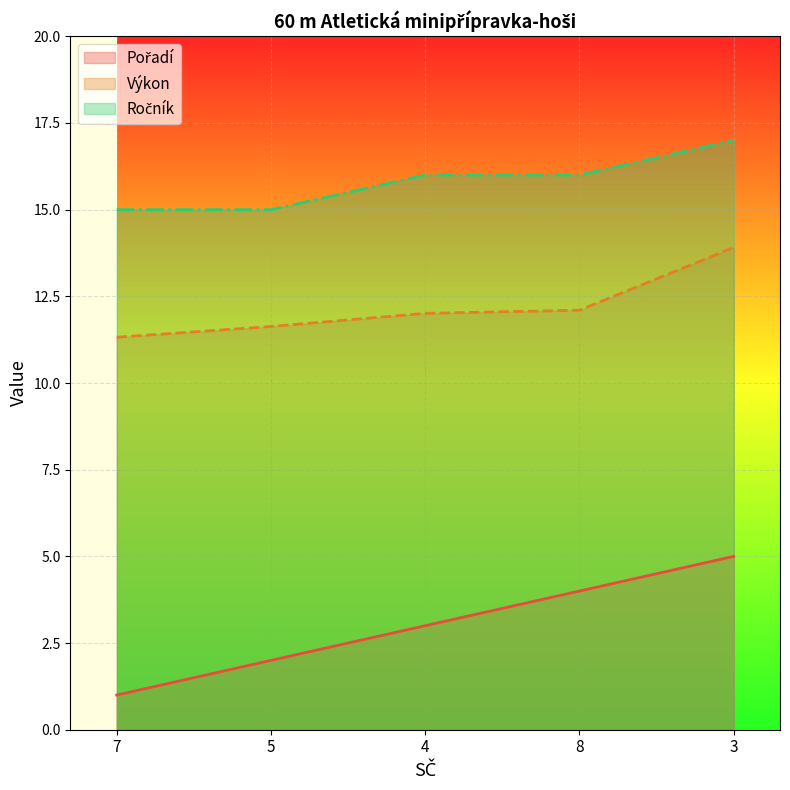

Which series has the widest spread of values?

Pořadí